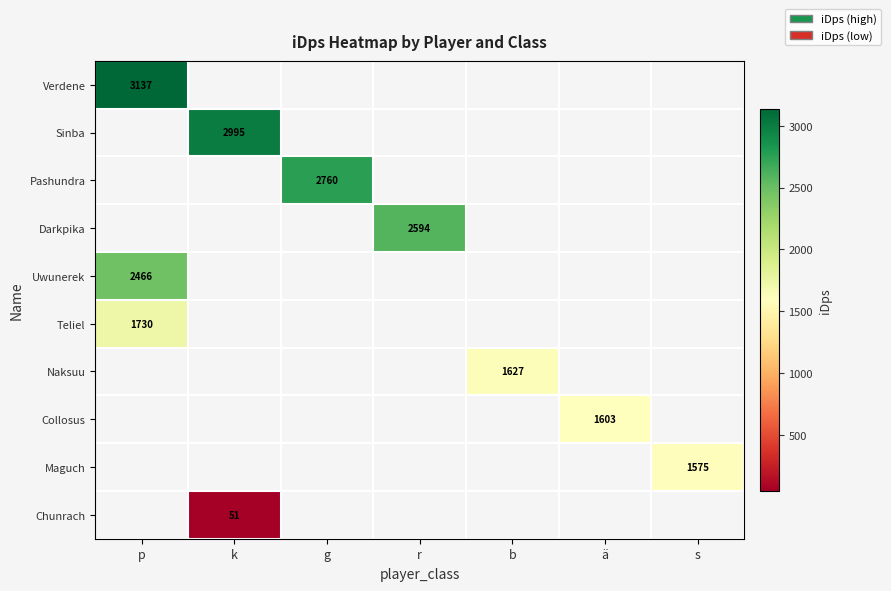

Is it true that Naksuu equals 1627.0 at b?

True